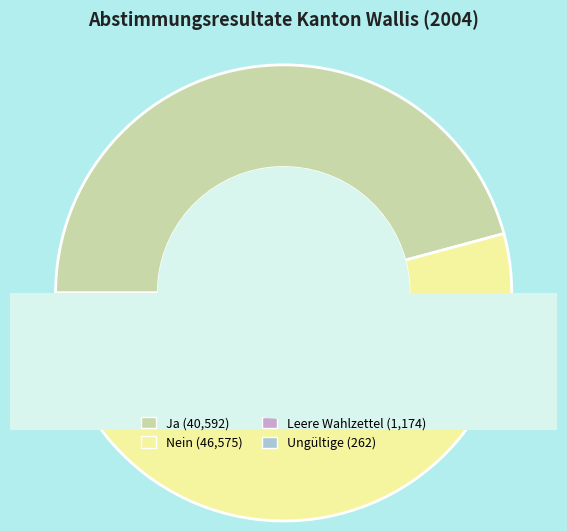

To the nearest percent, what portion does Leere Wahlzettel represent?

1%